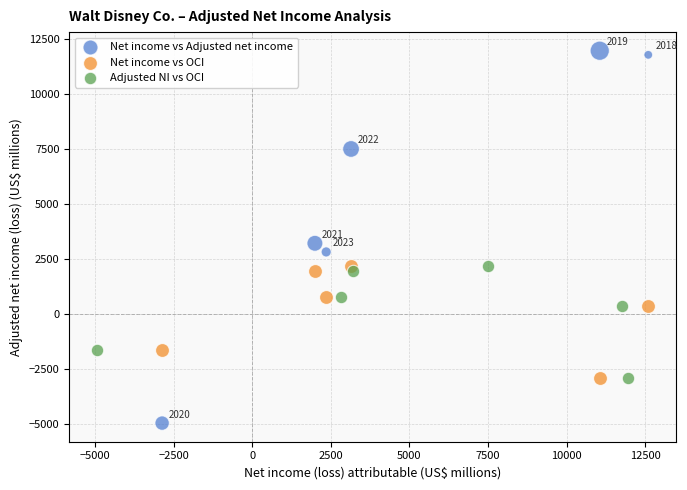

Which series reaches the maximum Y coordinate?

Net income vs Adjusted net income